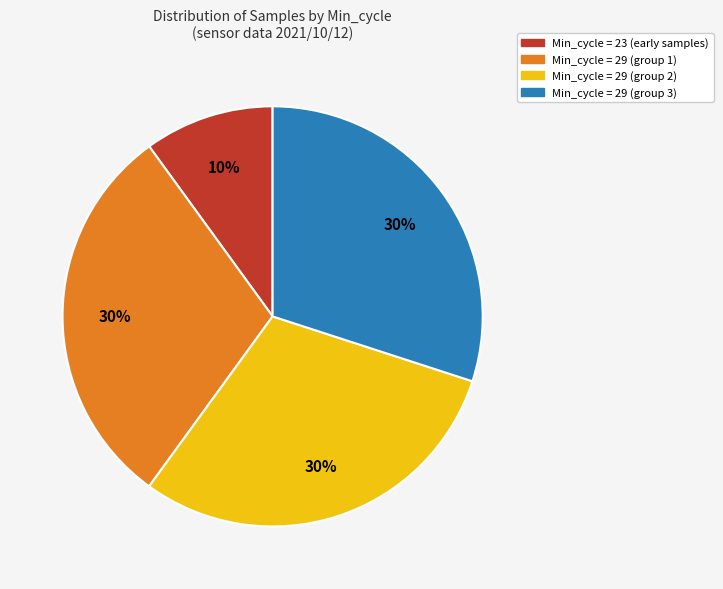

Is the sum of Min_cycle = 23 (early samples) and Min_cycle = 29 (group 3) greater than half?

No